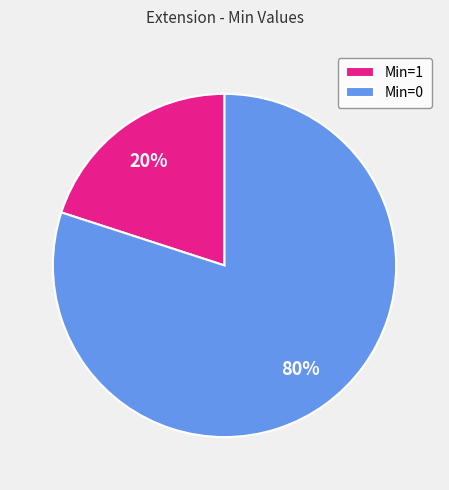

True or false: Min=1 accounts for 28% of the total.

False